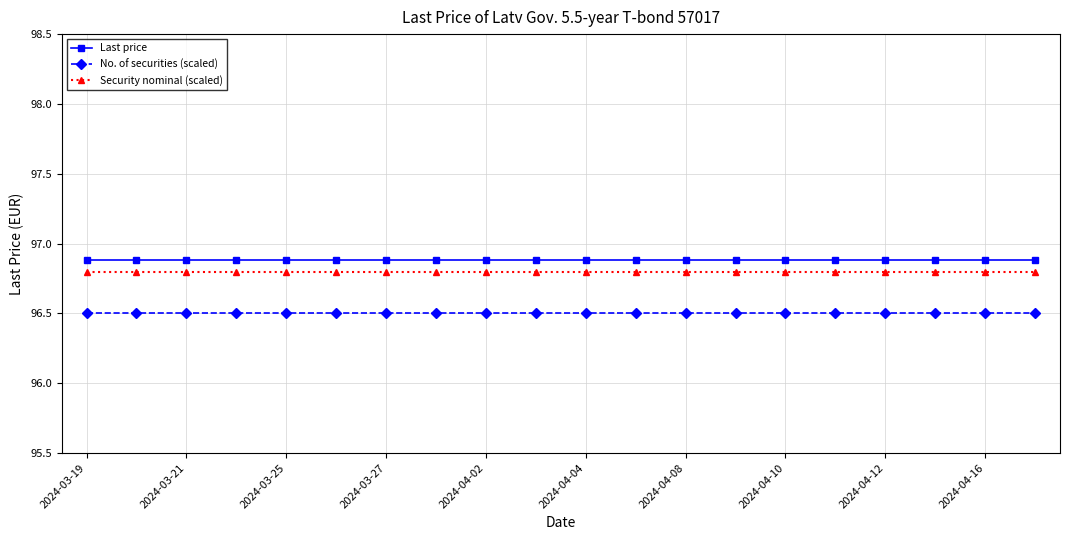

What are all the series names shown in the legend?

Last price, No. of securities (scaled), Security nominal (scaled)